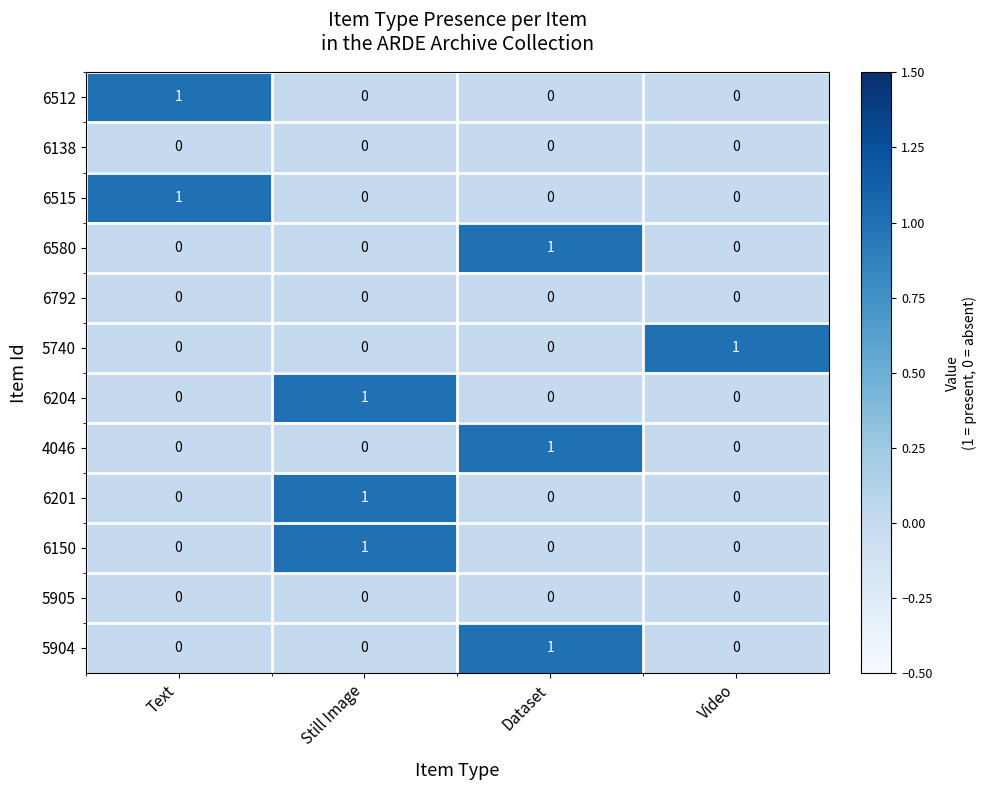

What is the spread (max minus min) of values at Still Image?

1